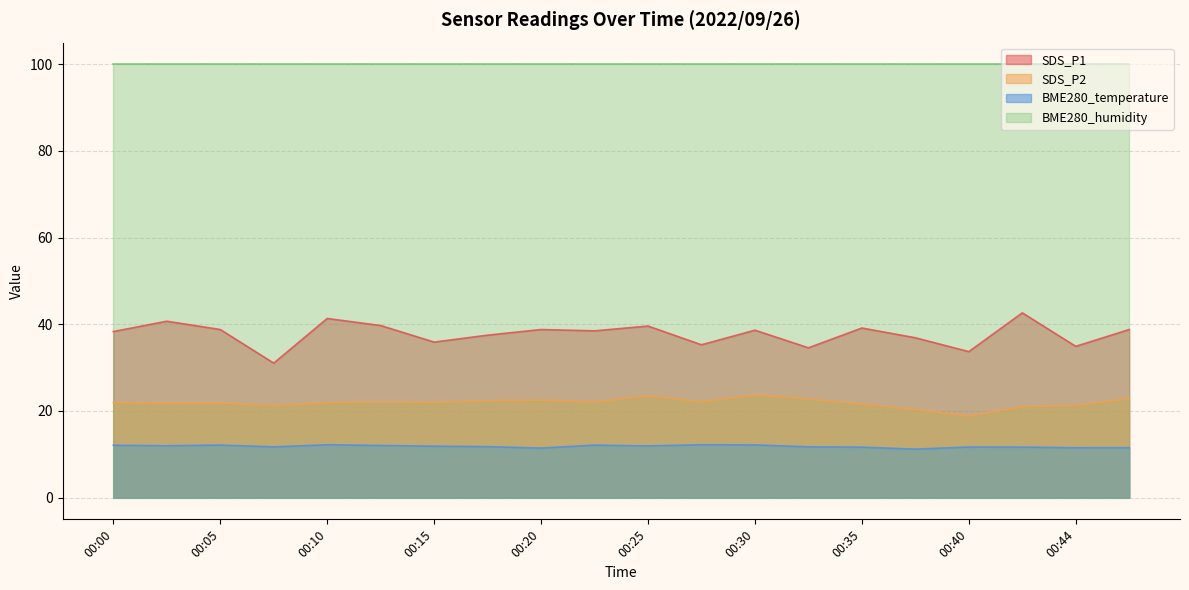

Count the number of categories in the chart.

20